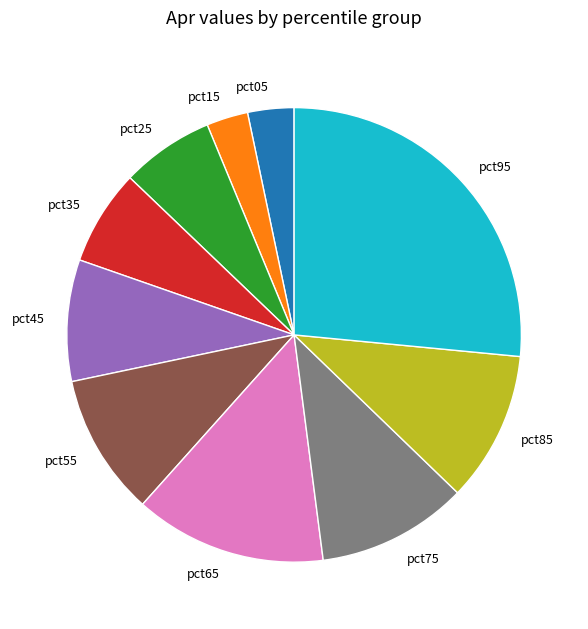

Do pct85 and pct45 together represent more than half of the pie?

No